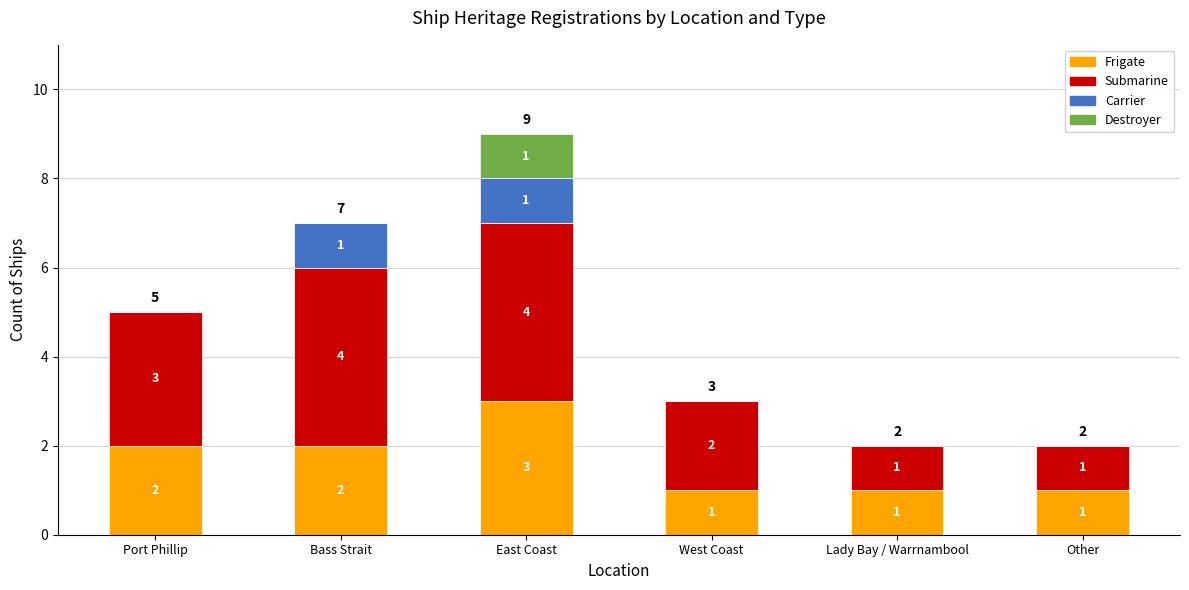

At which label does Frigate reach its peak?

East Coast